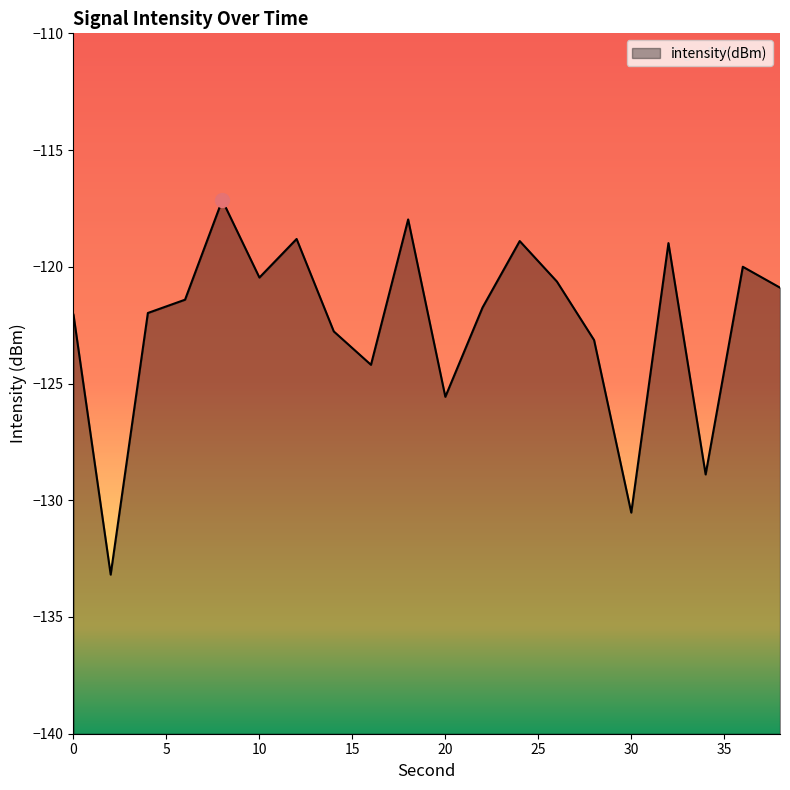

Rank the categories by value from lowest to highest.

2, 30, 34, 20, 16, 28, 14, 0, 4, 22, 6, 38, 26, 10, 36, 32, 24, 12, 18, 8